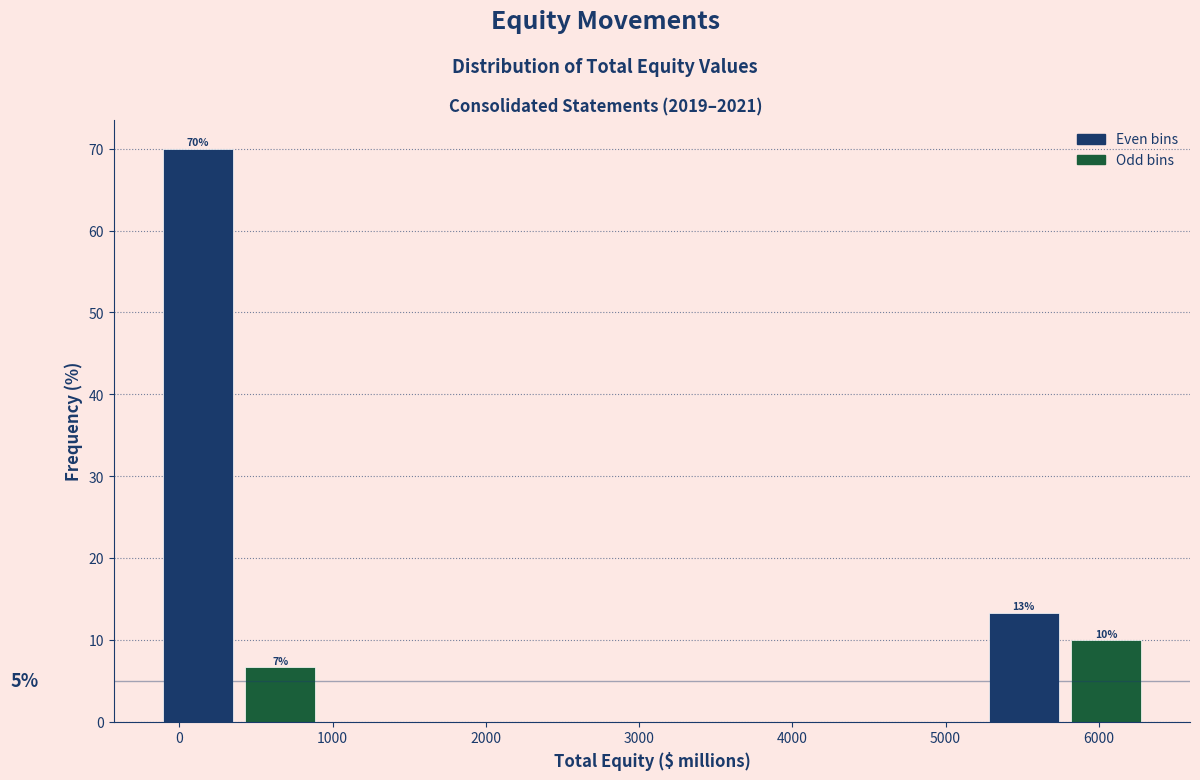

Over which range of the x-axis is the bar tallest?

-100 to 400